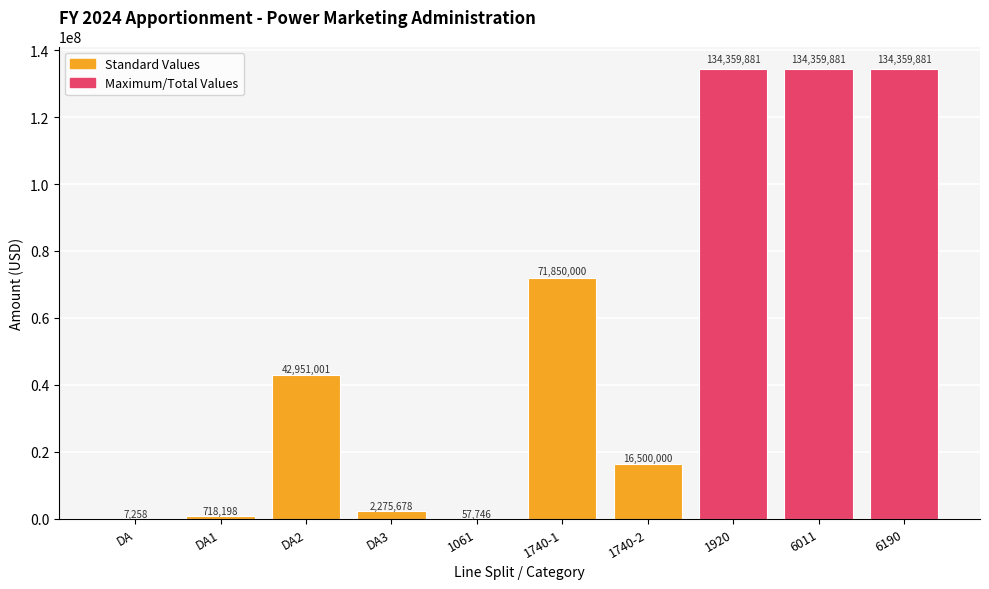

Is it true that the value at 1920 is 80094760?

False